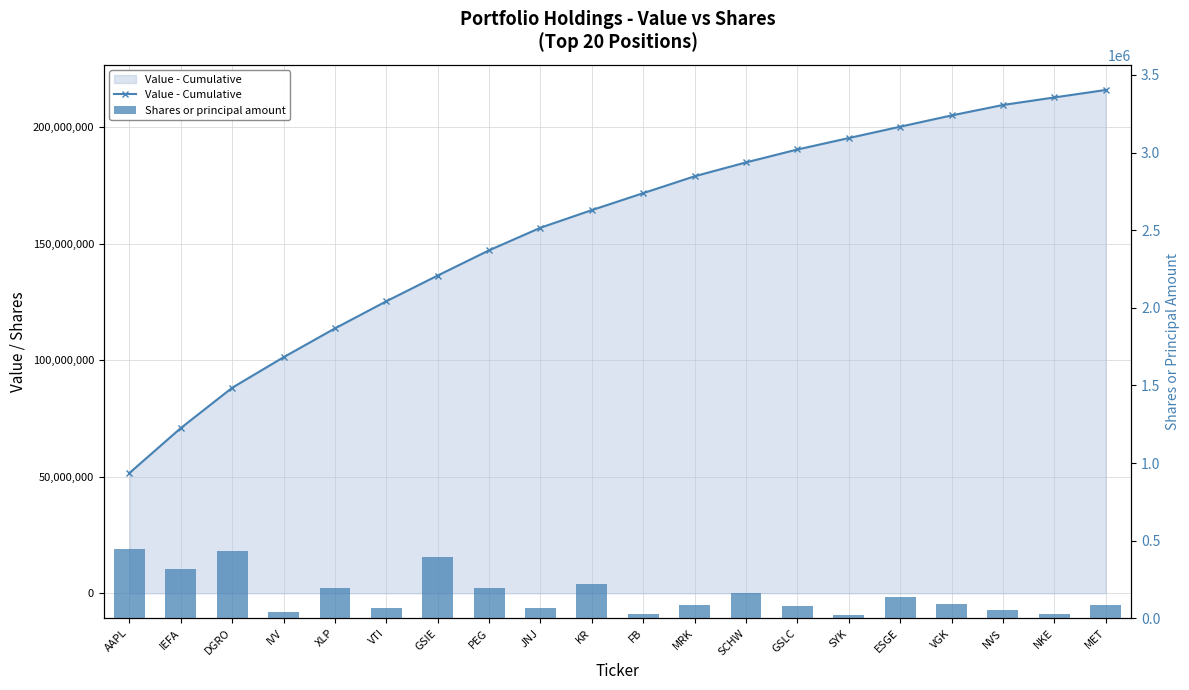

Reading left to right, what are all the values shown in this chart?

Value - Cumulative: 51607000	70903000	88188000	101294000	113658000	125301000	136351000	147170000	156861000	164430000	171703000	178939000	184888000	190433000	195338000	200215000	205047000	209529000	212768000	215974000
Shares or principal amount: 445620	320106	434418	39000	192900	68361	392526	197033	65096	223205	27770	87229	164180	81490	23539	136956	92165	51536	25802	86249